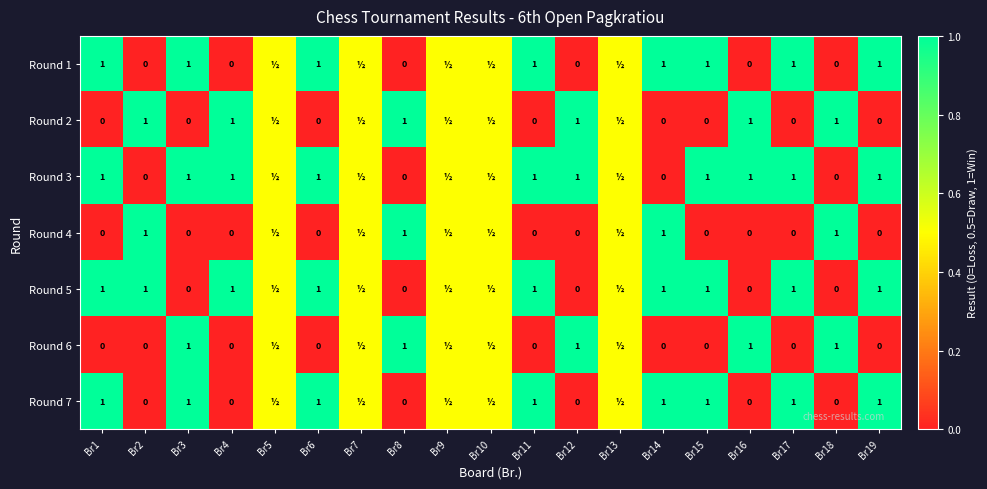

What is the total value across all series at Br8?

3.0